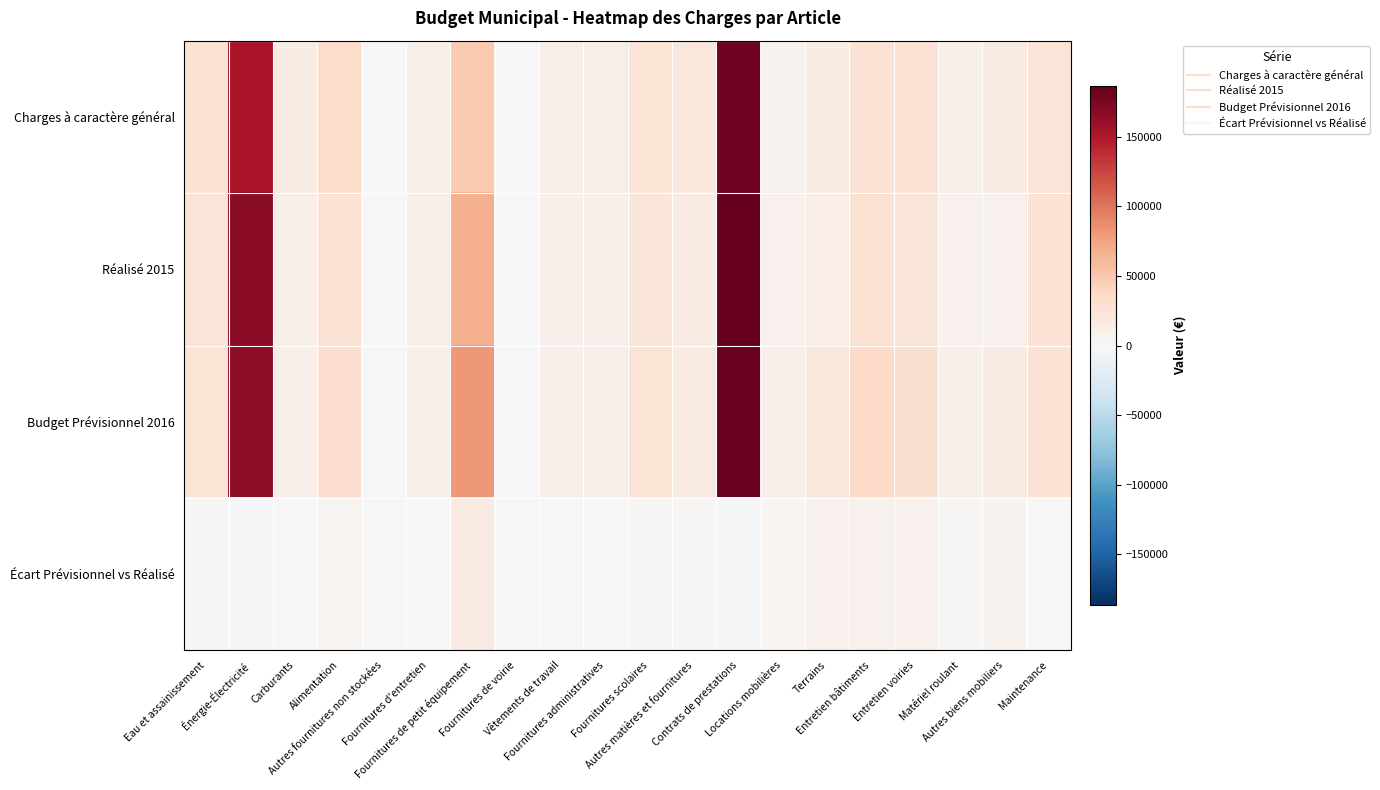

What is the difference between the highest and lowest values at Autres biens mobiliers?

8982.0